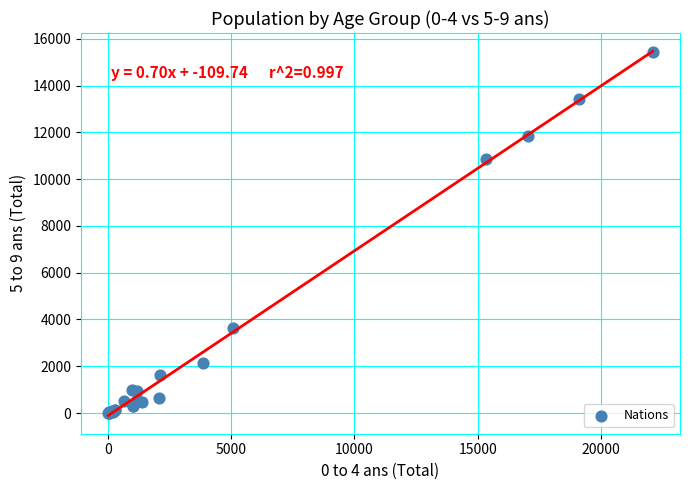

What Y value in the scatter plot is closest to 7732?

10854